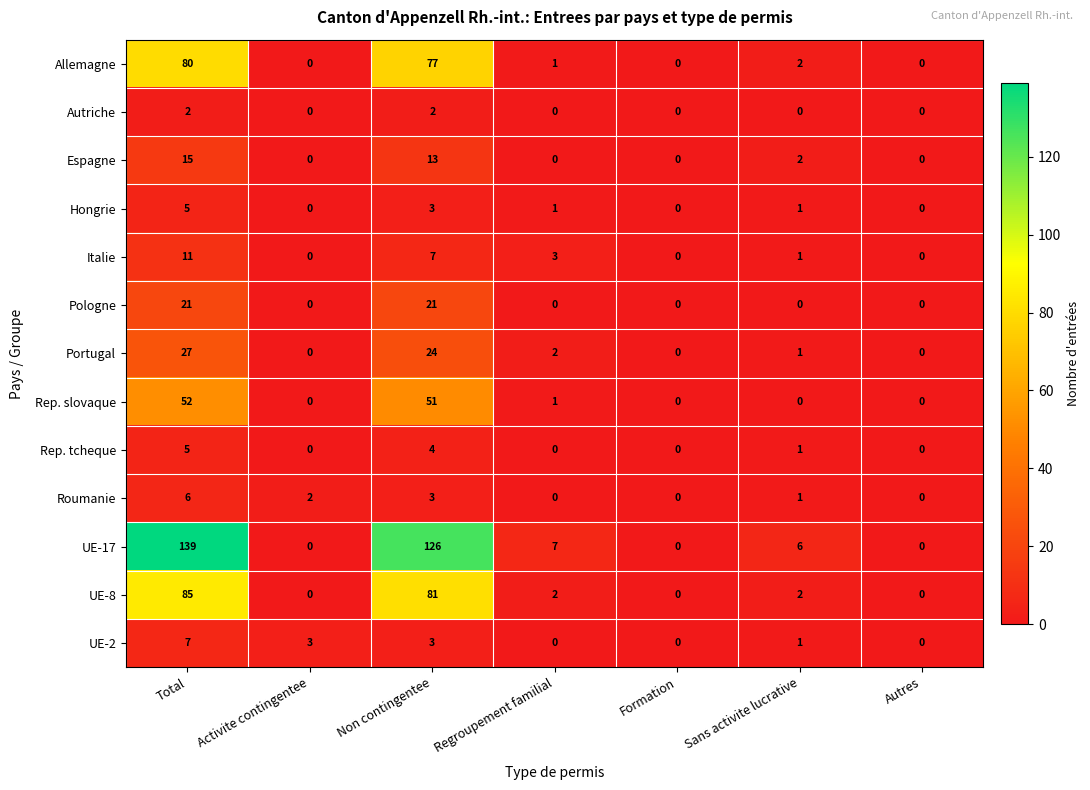

Which category has the highest value in the Allemagne series?

Total